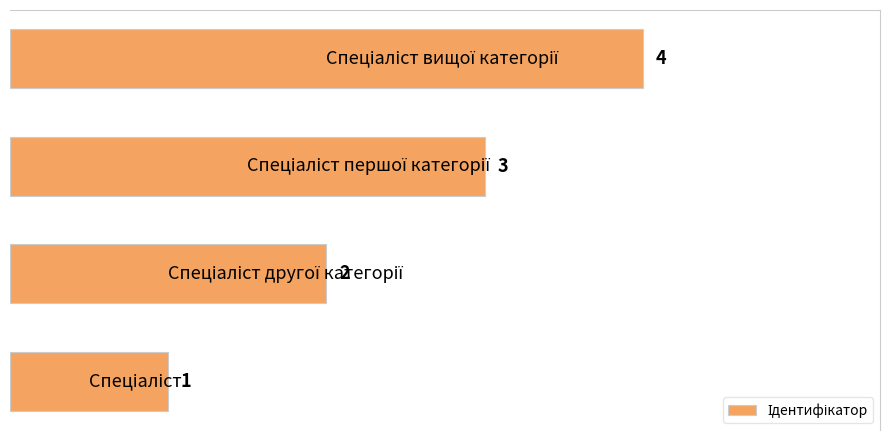

Count the values in the range 2 to 4.

3